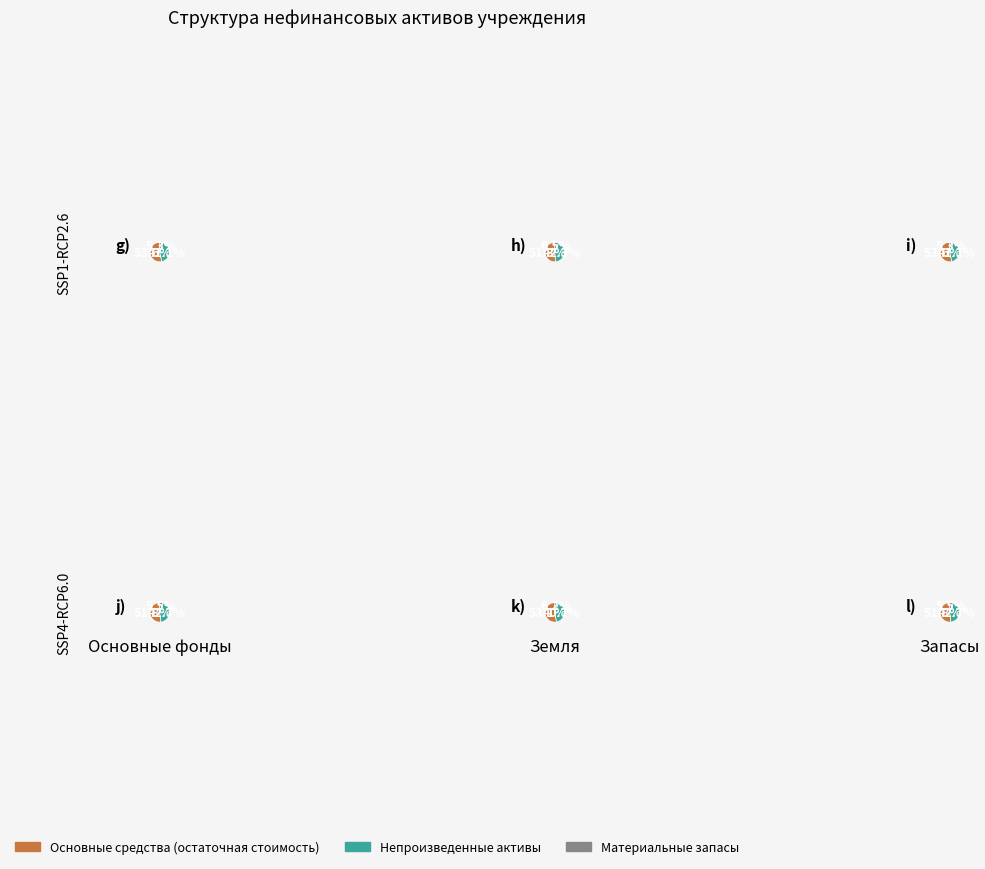

Does any single category account for the majority?

No